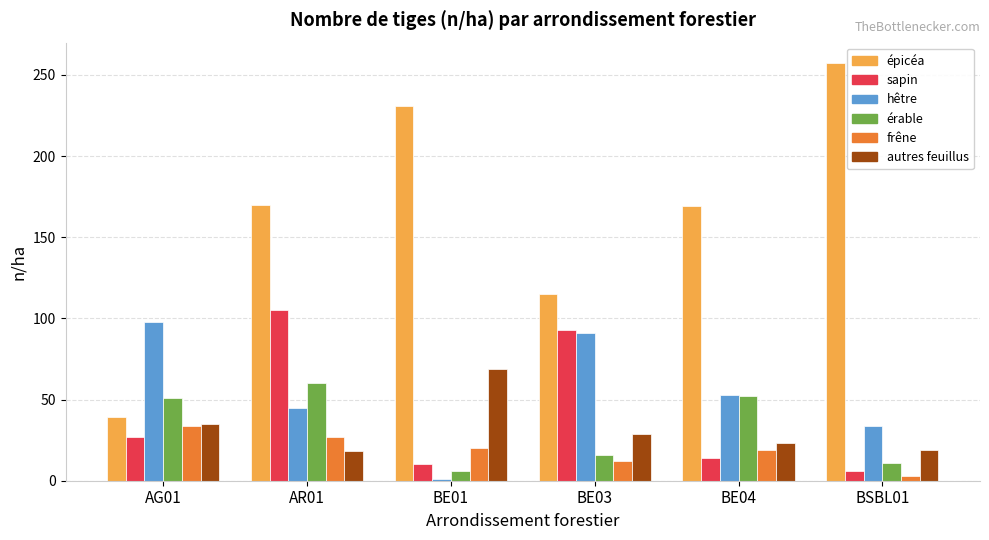

The value of autres feuillus at BE01 is 69. True or false?

True